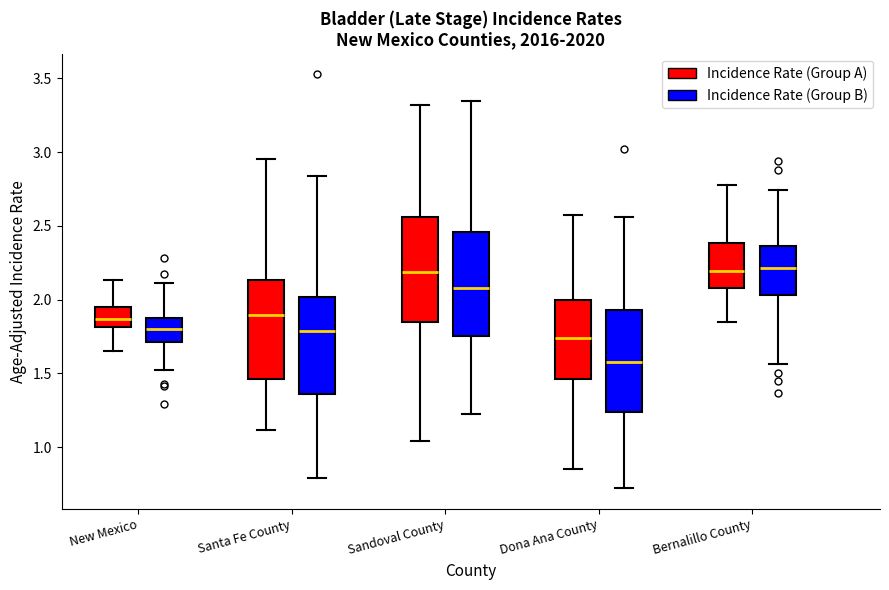

Reading left to right, transcribe this box plot: for each box, give where its median line is, the range the box spans, and where its two whiskers end, as read against the y-axis. The values are not printed on the chart, so give them approximately, as read against the axis.

New Mexico (Incidence Rate (Group A)): median 1.85, box 1.80 to 1.95, whiskers 1.65 to 2.15
New Mexico (Incidence Rate (Group B)): median 1.80, box 1.70 to 1.90, whiskers 1.50 to 2.10
Santa Fe County (Incidence Rate (Group A)): median 1.90, box 1.45 to 2.15, whiskers 1.10 to 2.95
Santa Fe County (Incidence Rate (Group B)): median 1.80, box 1.35 to 2.00, whiskers 0.80 to 2.85
Sandoval County (Incidence Rate (Group A)): median 2.20, box 1.85 to 2.55, whiskers 1.05 to 3.30
Sandoval County (Incidence Rate (Group B)): median 2.10, box 1.75 to 2.45, whiskers 1.20 to 3.35
Dona Ana County (Incidence Rate (Group A)): median 1.75, box 1.45 to 2.00, whiskers 0.85 to 2.60
Dona Ana County (Incidence Rate (Group B)): median 1.60, box 1.25 to 1.95, whiskers 0.70 to 2.55
Bernalillo County (Incidence Rate (Group A)): median 2.20, box 2.10 to 2.40, whiskers 1.85 to 2.80
Bernalillo County (Incidence Rate (Group B)): median 2.20, box 2.05 to 2.35, whiskers 1.55 to 2.75